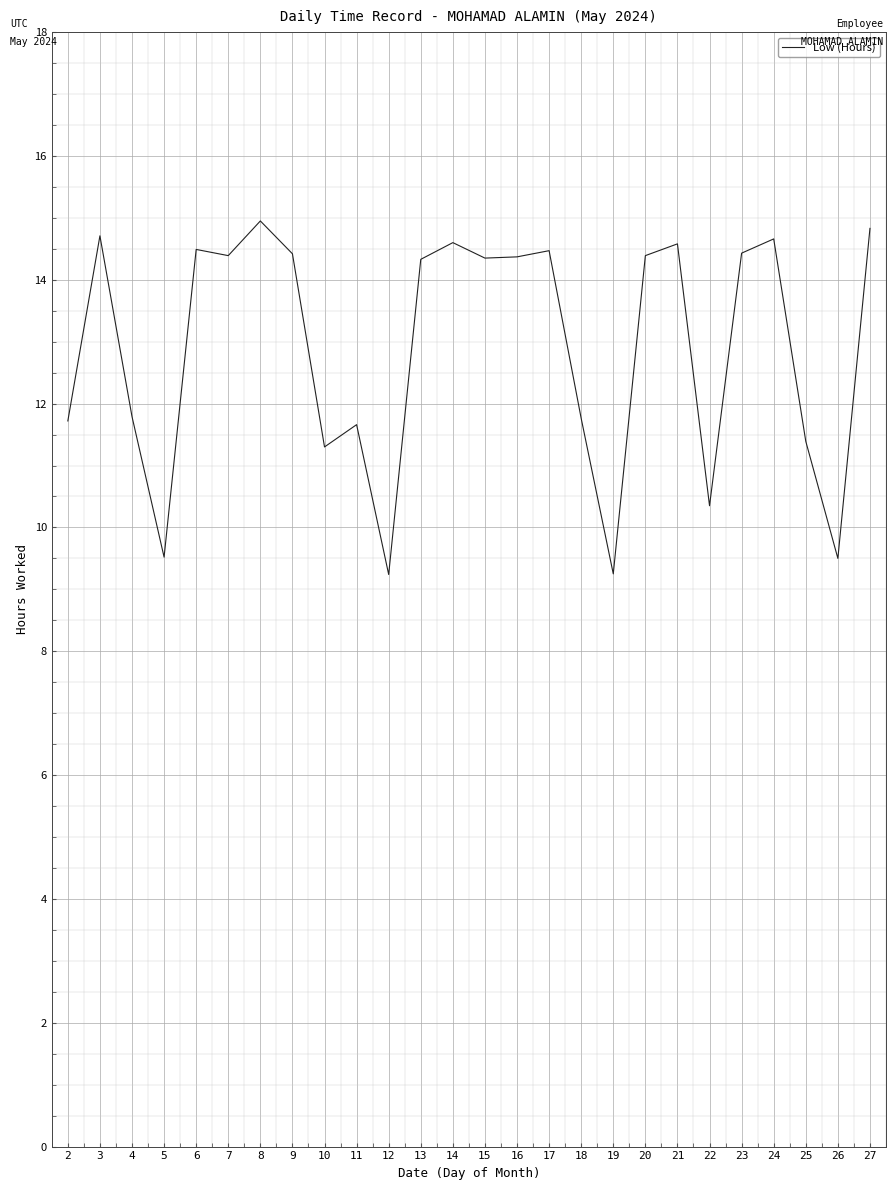

The value at 18 is 11.8. True or false?

True